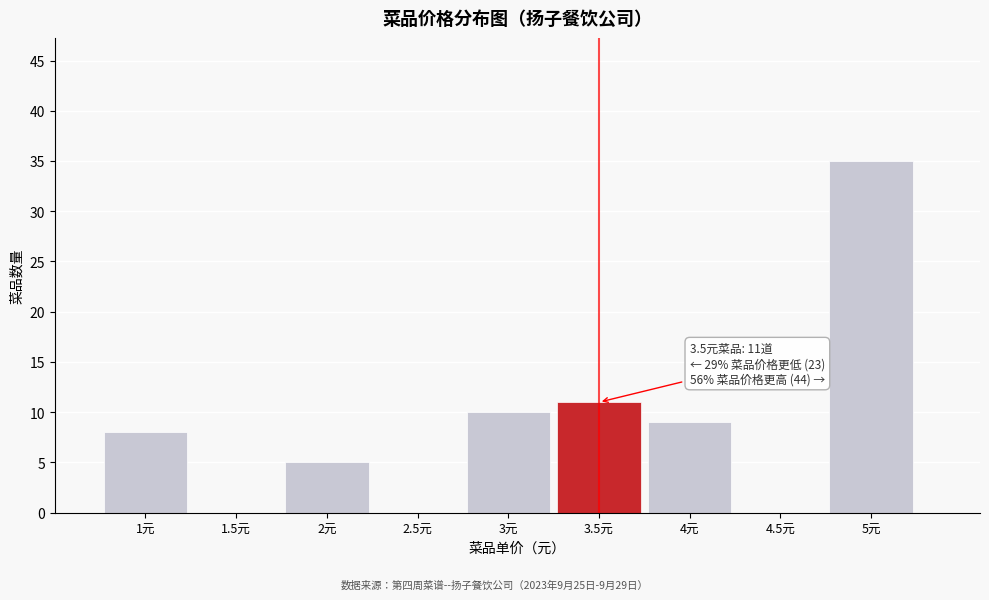

Which range on the x-axis has the tallest bar?

4.75 to 5.25